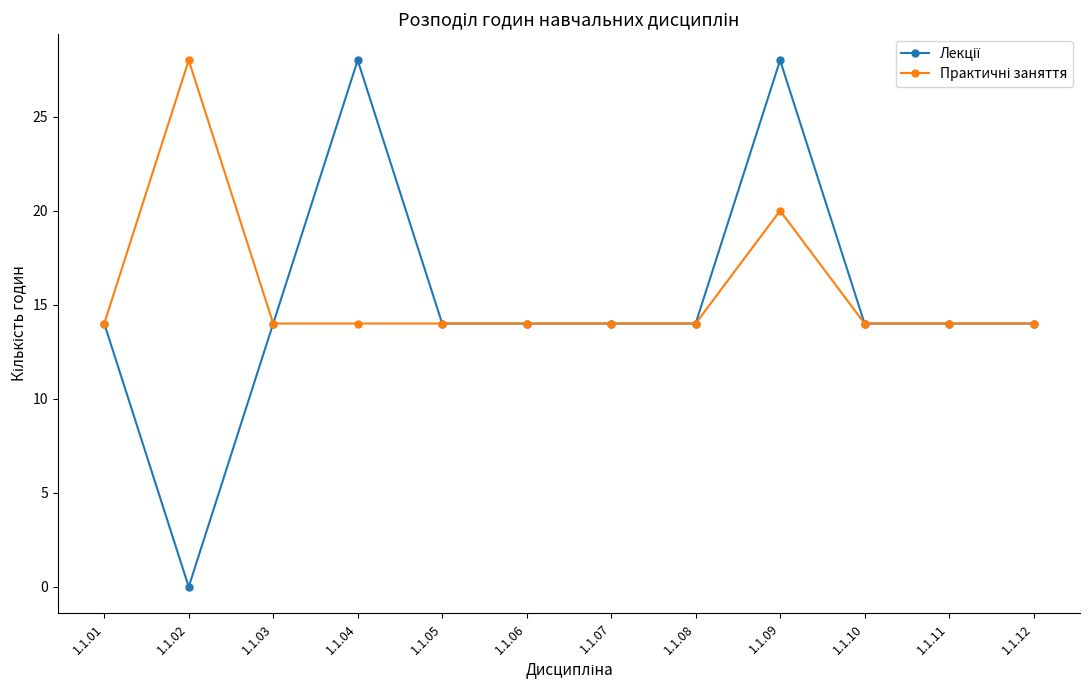

What is the spread (max minus min) of values at 1.1.09?

8